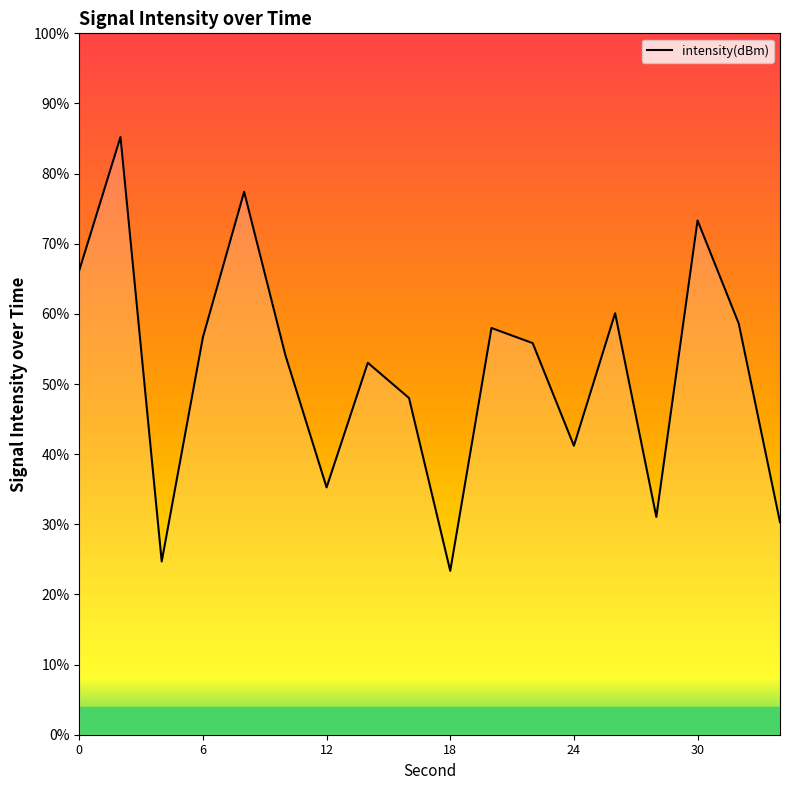

What is the change in value from 14 to 22?

+0.3